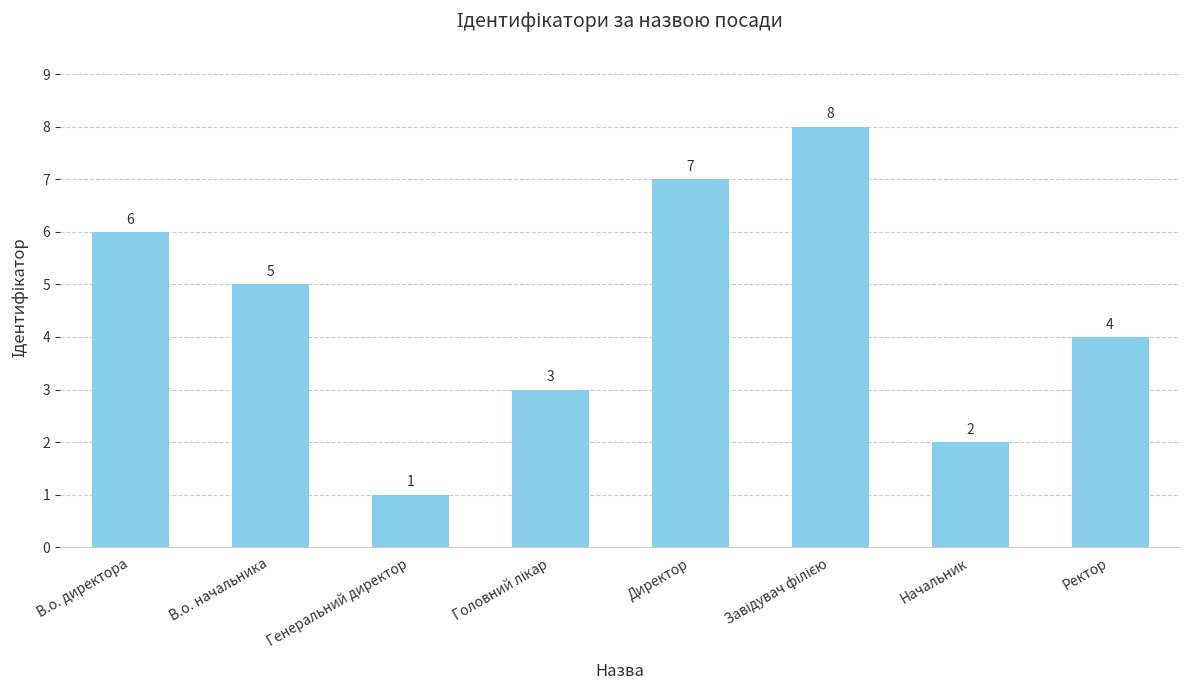

Which has a higher value, Ректор or В.о. начальника?

В.о. начальника